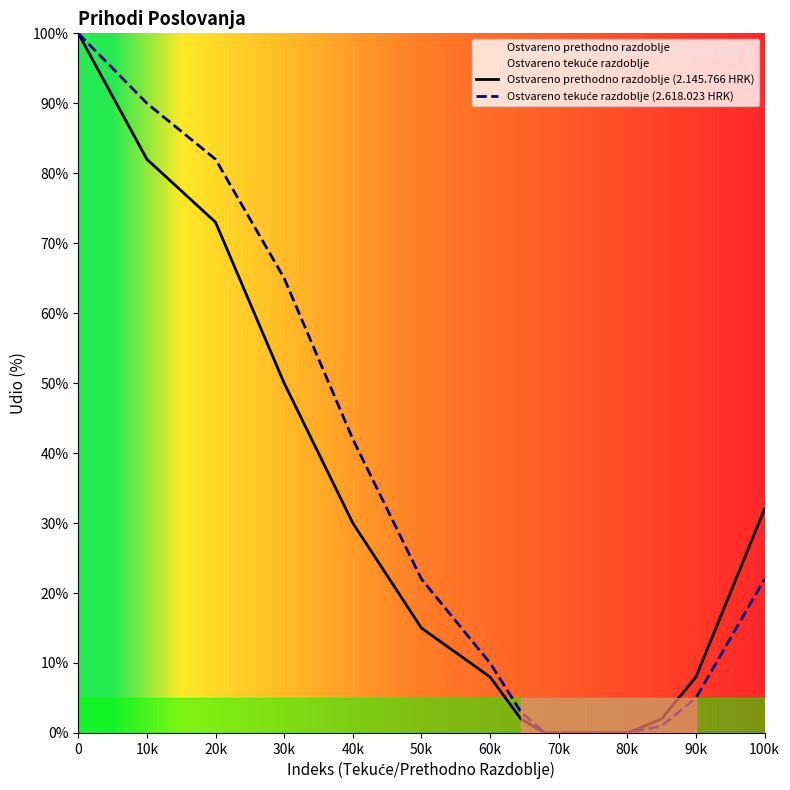

What is the difference between the Ostvareno prethodno razdoblje (2.145.766 HRK) values at 20k and 0?

27